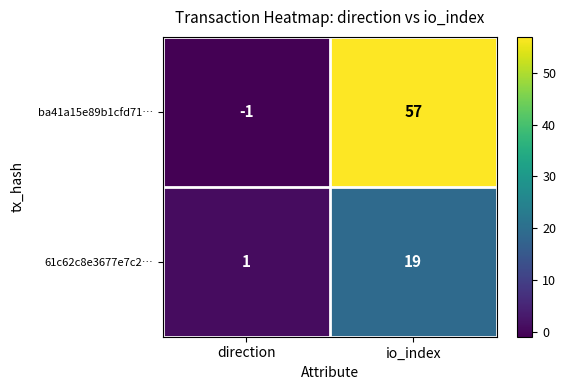

How many negative values does the ba41a15e89b1cfd71… series have?

1